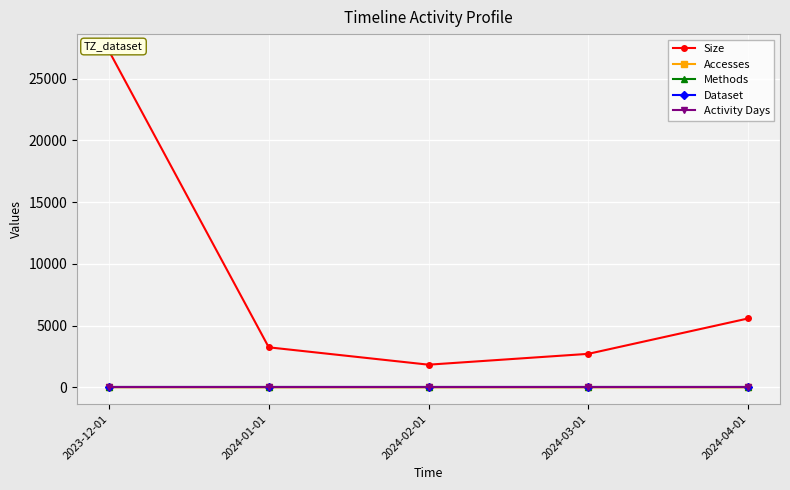

Between 2024-01-01 and 2024-02-01, which is larger?

2024-01-01